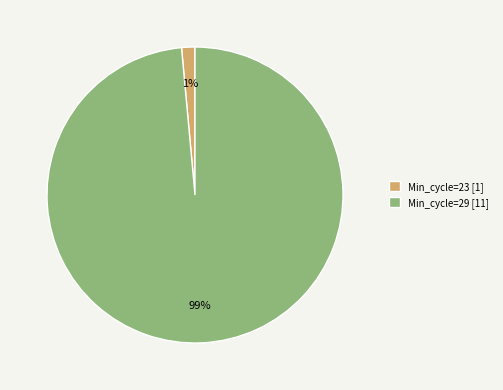

The Min_cycle=23 [1] slice represents 1% of the pie. True or false?

True